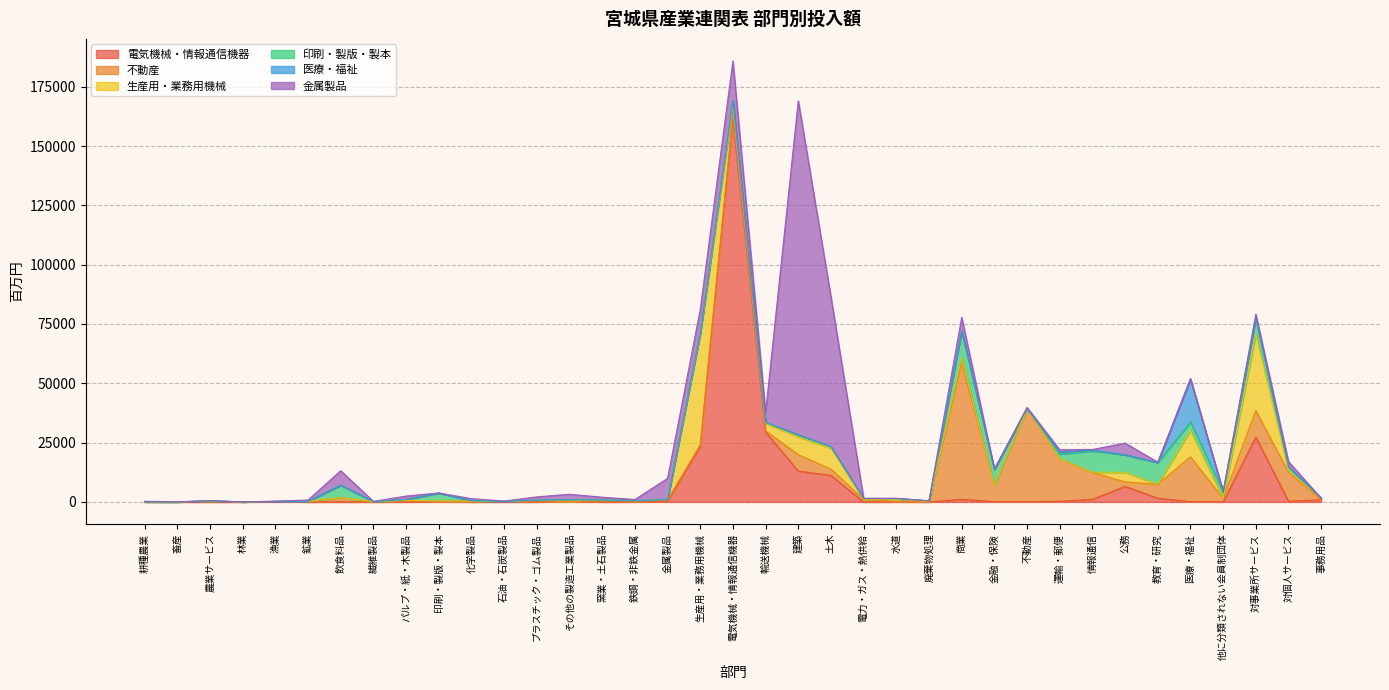

Reading left to right, list all the values displayed in this chart.

電気機械・情報通信機器: 0	0	0	0	133	0	15	0	16	60	3	1	7	216	4	33	237	23282	161677	29483	12996	11154	3	19	1	1094	87	104	259	1071	6541	1583	114	6	27360	265	914
不動産: 26	0	351	15	51	144	1814	87	589	331	332	178	404	102	511	327	623	822	1857	477	6926	2667	1098	153	188	57629	6908	39212	17852	11345	1864	5899	18879	1454	11109	12288	0
生産用・業務用機械: 1	0	74	3	1	124	0	0	119	0	3	8	272	78	281	106	122	46341	3522	3125	7553	8911	1	969	2	2238	5	0	115	98	4072	0	11144	0	32226	595	628
印刷・製版・製本: 5	0	7	0	33	7	5254	72	317	3364	224	10	82	547	58	79	71	618	2154	470	825	542	334	283	260	10992	6690	78	1931	8961	7381	9118	3527	2752	6774	1617	0
医療・福祉: 0	0	86	0	0	0	0	0	0	2	1	0	0	0	0	0	0	0	0	0	1	1	3	33	0	50	66	9	878	409	30	16	18031	1	49	67	0
金属製品: 254	65	1	11	115	529	6080	79	1432	41	812	194	1366	2292	1140	478	8863	10008	16675	4177	140756	63089	98	83	13	5808	48	451	933	235	4908	147	358	194	1657	2152	9